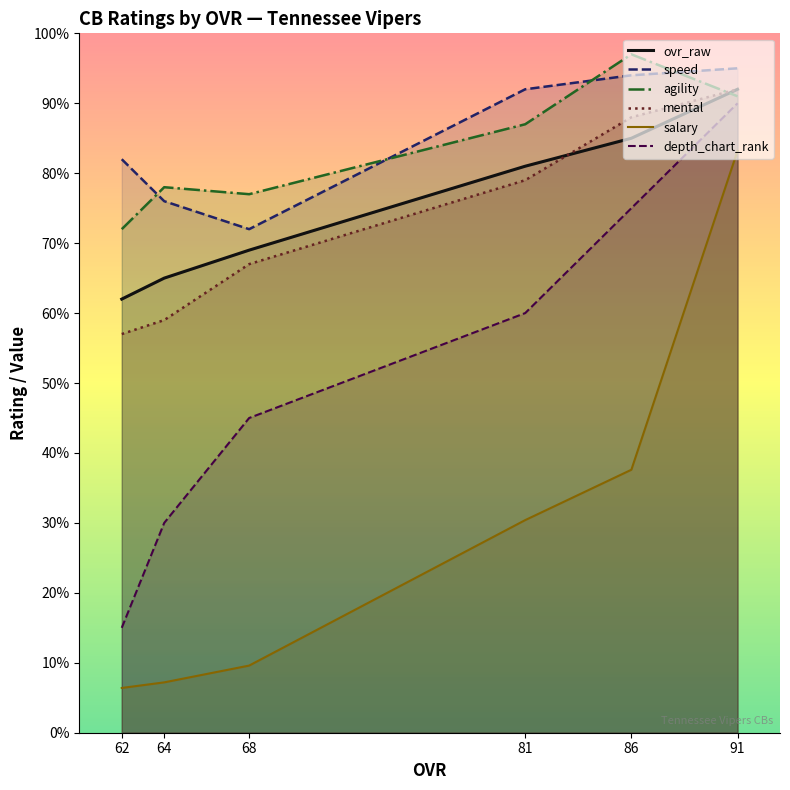

Does the chart have visible grid lines?

No